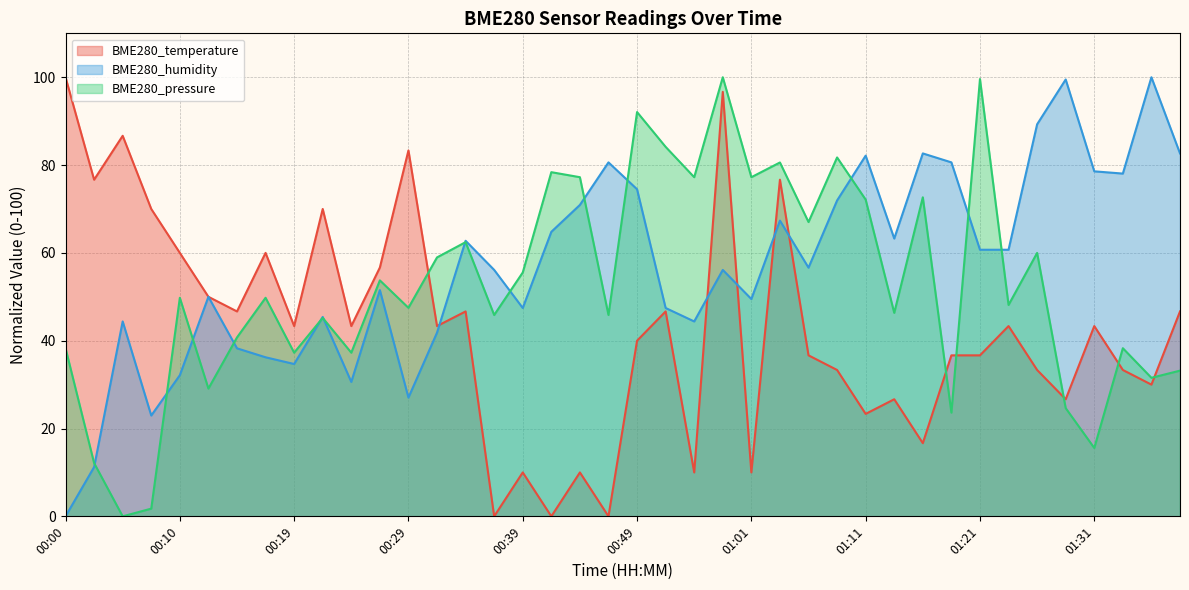

What is the difference between the highest and lowest values at 01:14?

36.6